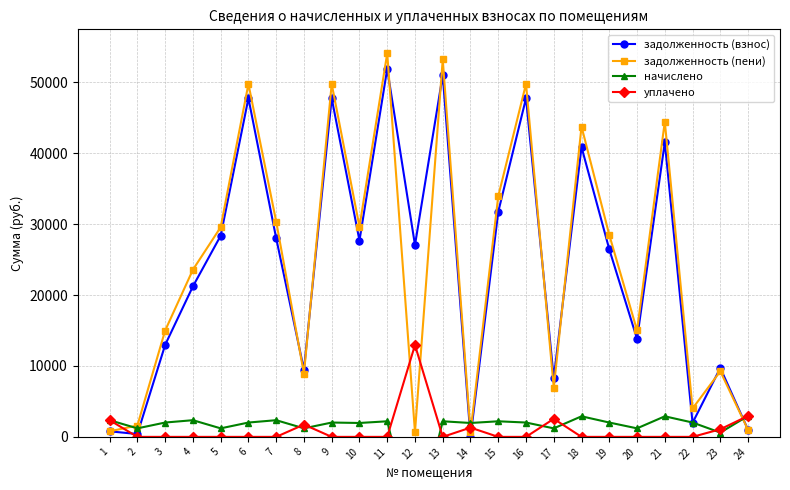

At 10, list the series in order from largest to smallest.

задолженность (пени), задолженность (взнос), начислено, уплачено